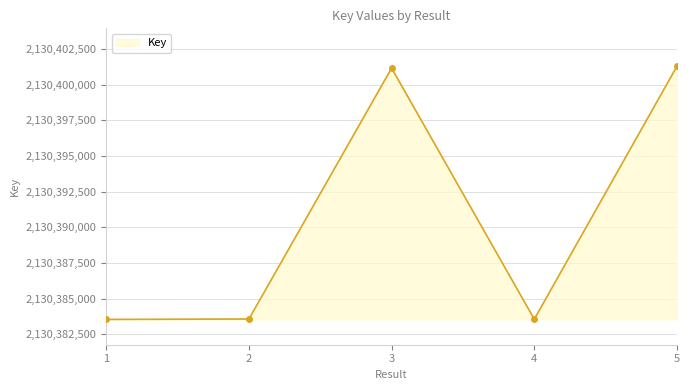

What is the sum of all values?

10651953119